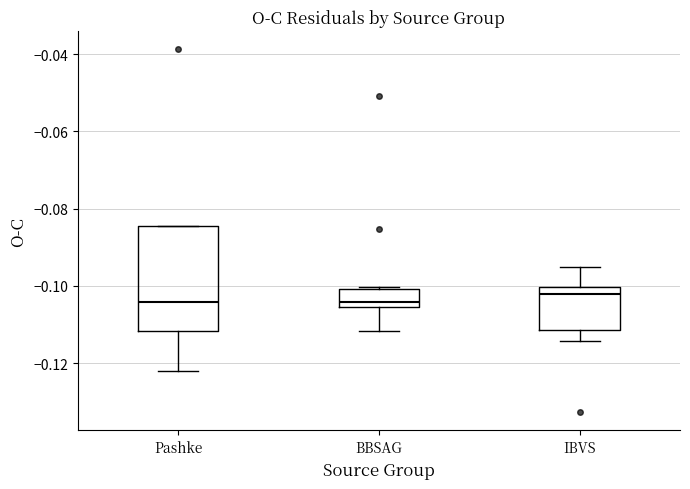

Where is the upper edge of the box for BBSAG on the y-axis? The values are not printed on the chart, so give them approximately, as read against the axis.

-0.100